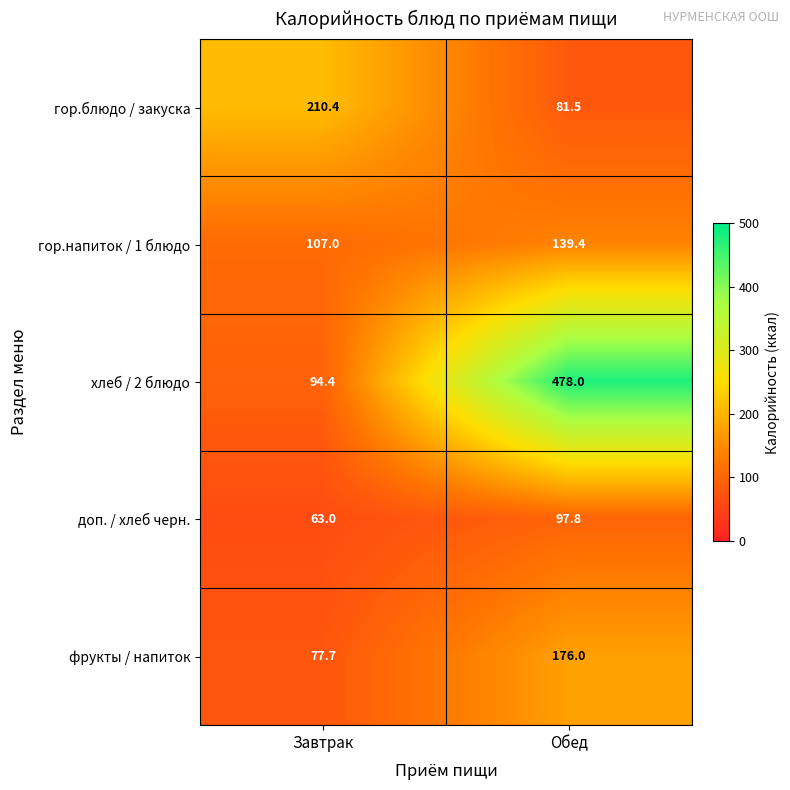

Reading left to right, extract all data points from this chart.

гор.блюдо / закуска: 210.4	81.5
гор.напиток / 1 блюдо: 107.0	139.4
хлеб / 2 блюдо: 94.4	478.0
доп. / хлеб черн.: 63.0	97.8
фрукты / напиток: 77.7	176.0